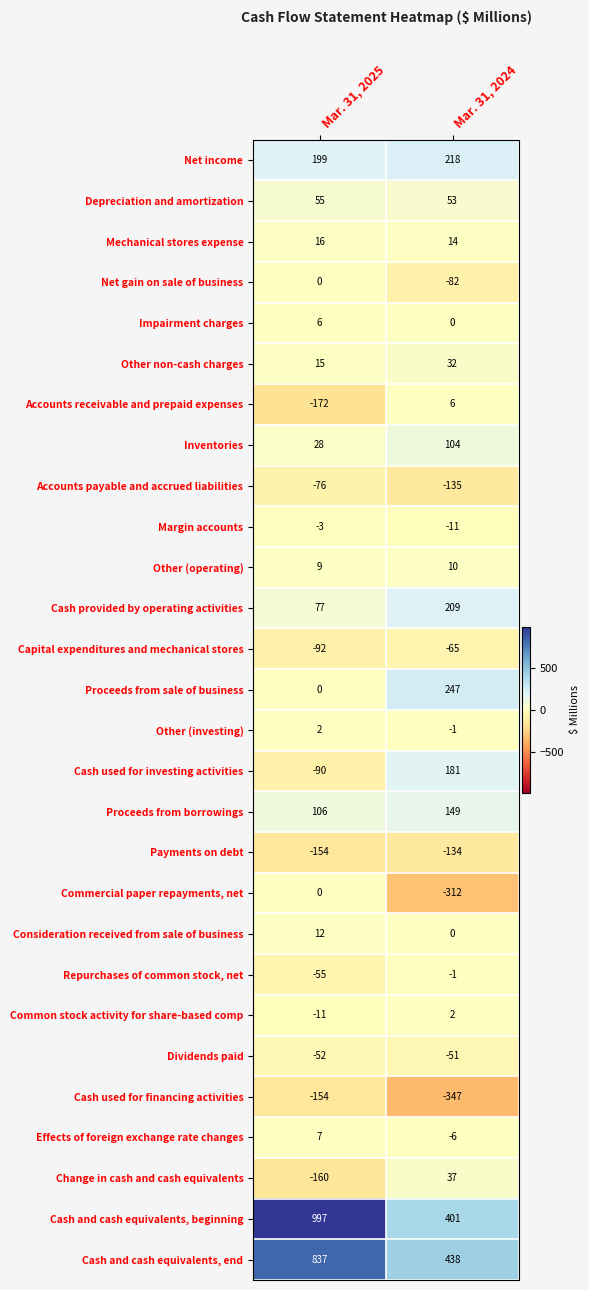

What is the lowest value of the Repurchases of common stock, net series?

-55